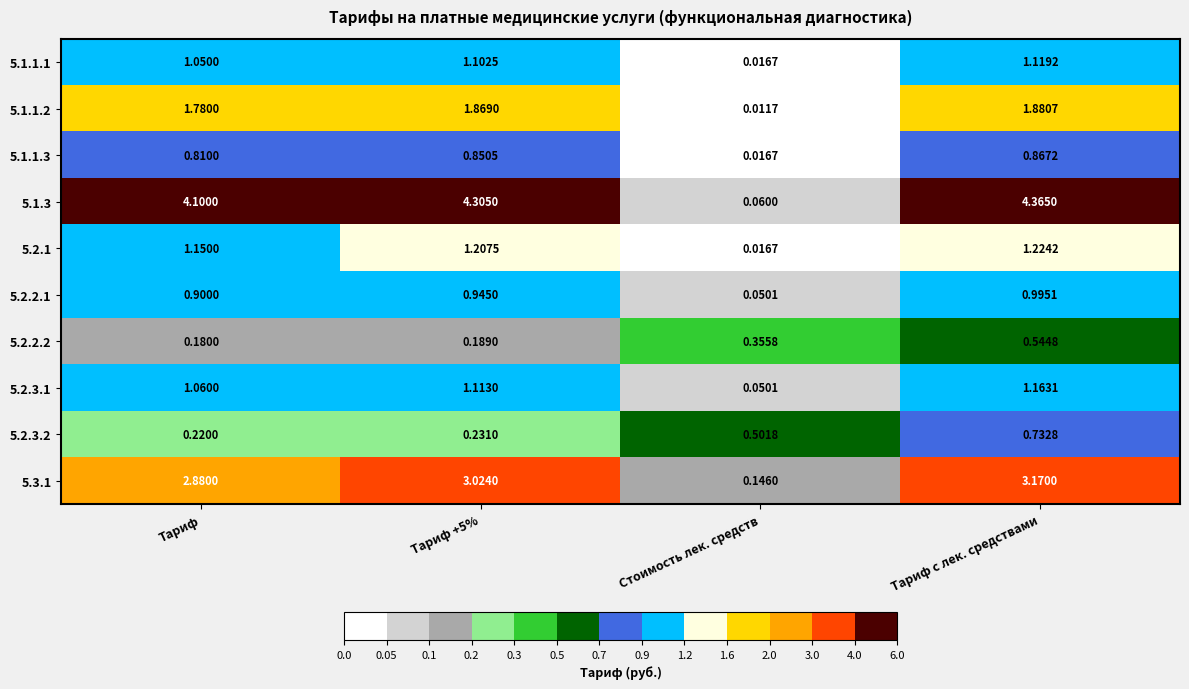

Is the value of 5.2.3.1 at Тариф с лек. средствами greater than the value of 5.1.1.3 at Тариф +5%?

Yes